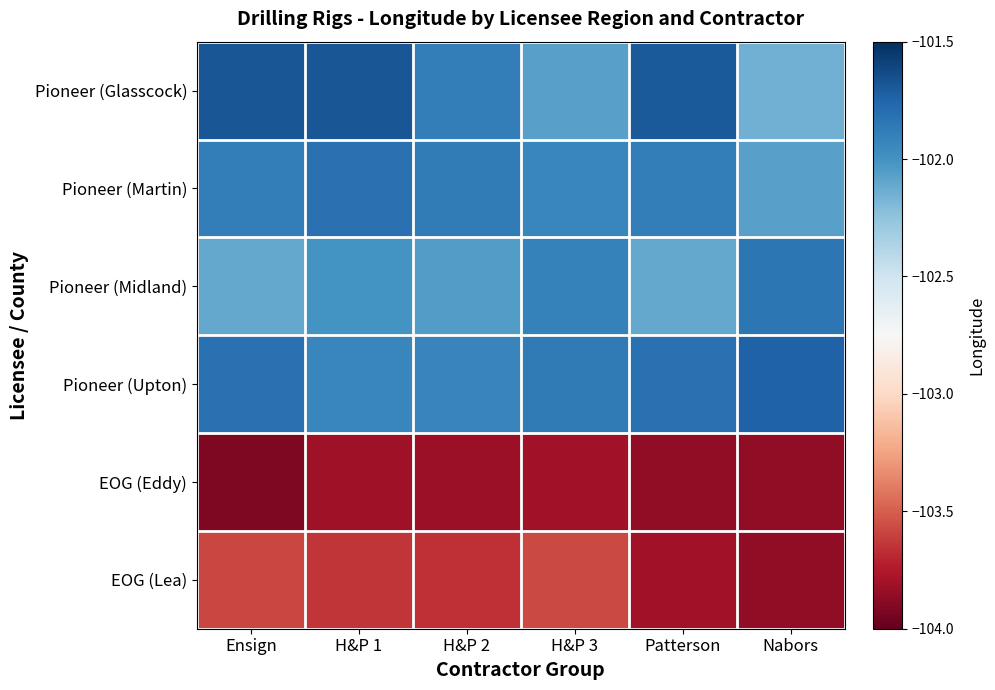

What is the total value across all series at H&P 1?

-614.9